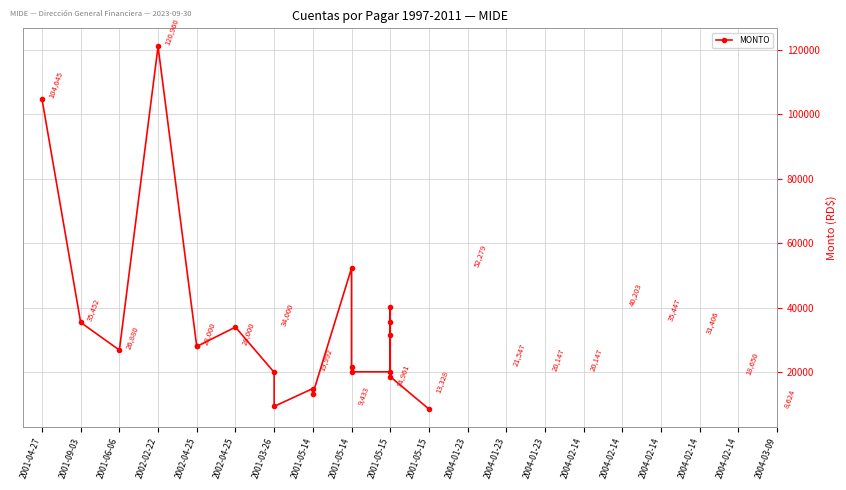

What is the maximum value shown in the chart?

120960.0